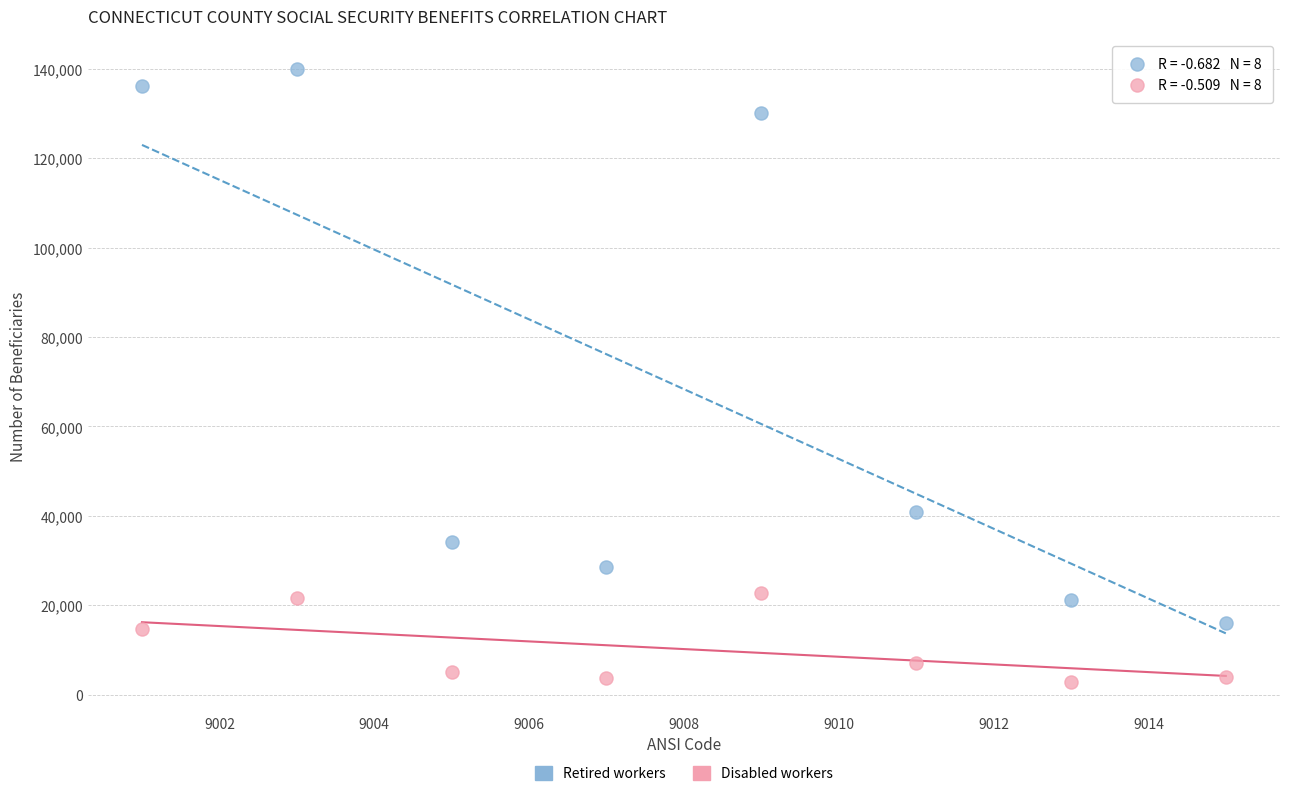

Which series contains the highest Y value?

Retired workers